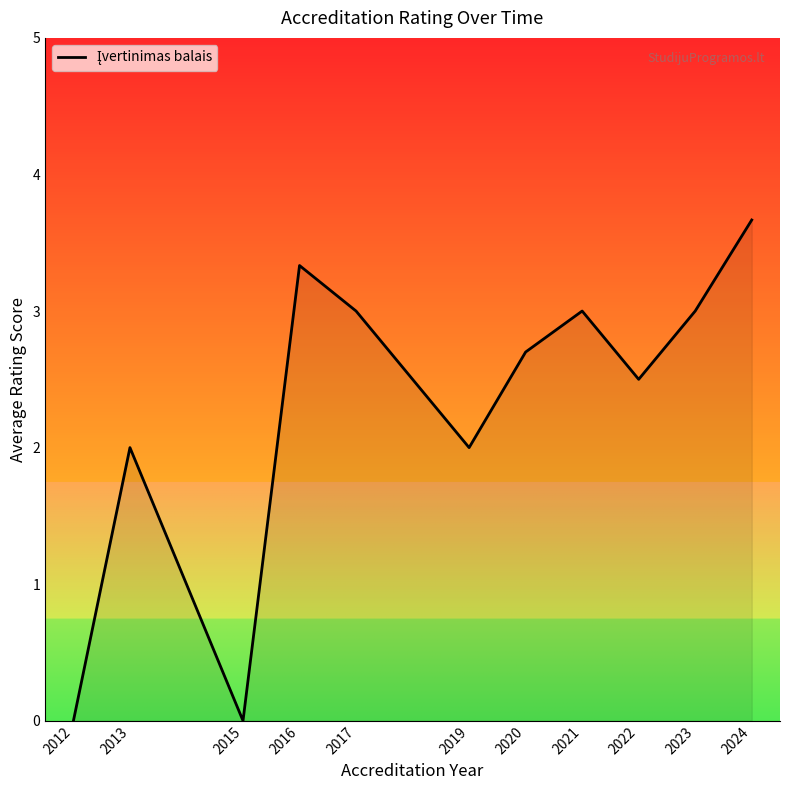

What is the greatest value displayed?

3.7